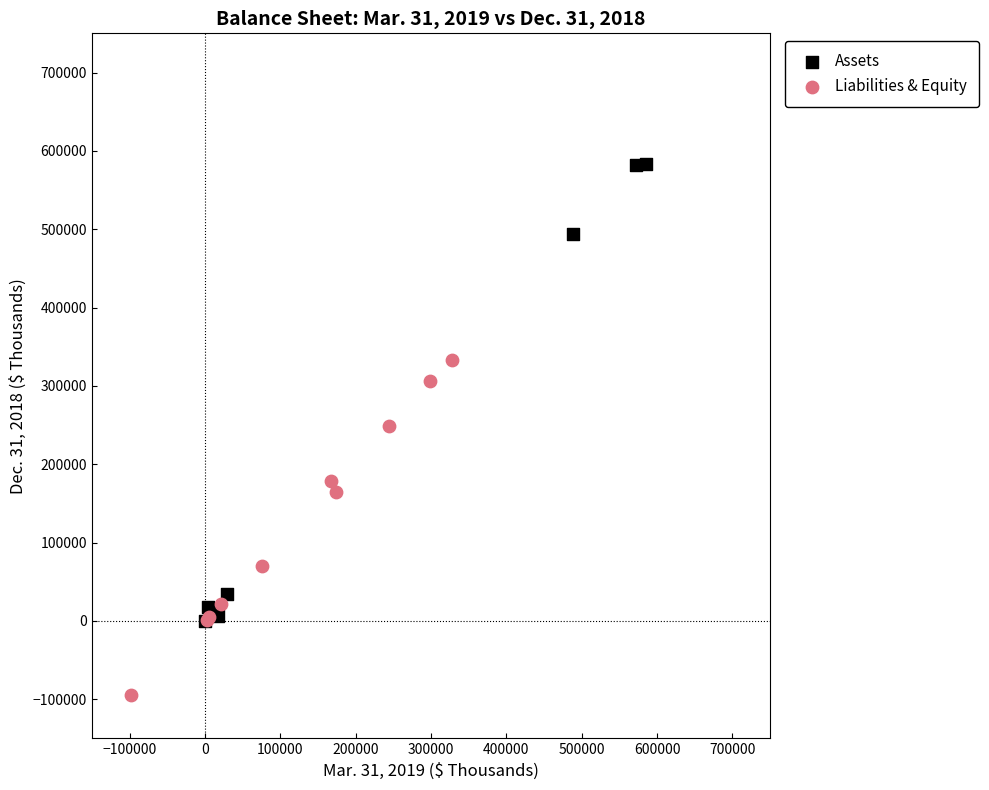

Which series reaches the maximum Y coordinate?

Assets